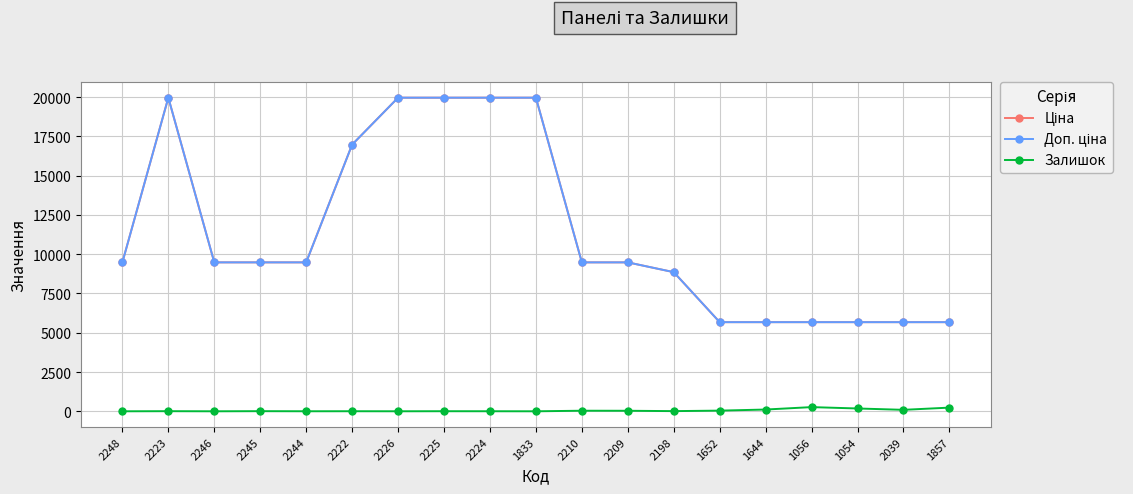

Reading left to right, extract all data points from this chart.

Ціна: 2248=9480.1	2223=19964.2	2246=9480.1	2245=9480.1	2244=9480.1	2222=16976.3	2226=19964.2	2225=19964.2	2224=19964.2	1833=19964.2	2210=9480.1	2209=9480.1	2198=8856.7	1652=5673.8	1644=5673.8	1056=5673.8	1054=5673.8	2039=5673.8	1857=5673.8
Доп. ціна: 2248=9480.1	2223=19964.2	2246=9480.1	2245=9480.1	2244=9480.1	2222=16976.3	2226=19964.2	2225=19964.2	2224=19964.2	1833=19964.2	2210=9480.1	2209=9480.1	2198=8856.7	1652=5673.8	1644=5673.8	1056=5673.8	1054=5673.8	2039=5673.8	1857=5673.8
Залишок: 2248=0.0	2223=7.0	2246=0.0	2245=8.0	2244=2.0	2222=4.0	2226=1.0	2225=5.0	2224=3.0	1833=0.0	2210=36.0	2209=33.0	2198=11.0	1652=42.0	1644=112.0	1056=266.0	1054=179.0	2039=93.0	1857=234.0